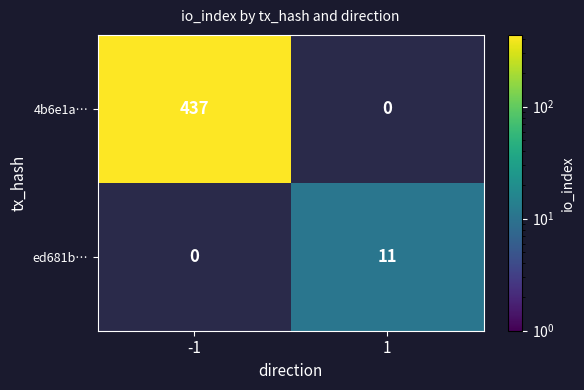

The value of ed681b… at 1 is 15. True or false?

False